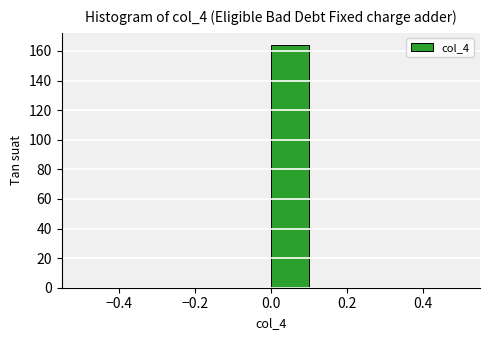

Reading left to right, list every bar in this chart as the range it spans on the x-axis followed by its height. The values are not printed on the chart, so give them approximately, as read against the axis.

-0.5 to -0.4: 0
-0.4 to -0.3: 0
-0.3 to -0.2: 0
-0.2 to -0.1: 0
-0.1 to 0.0: 0
0.0 to 0.1: 164
0.1 to 0.2: 0
0.2 to 0.3: 0
0.3 to 0.4: 0
0.4 to 0.5: 0